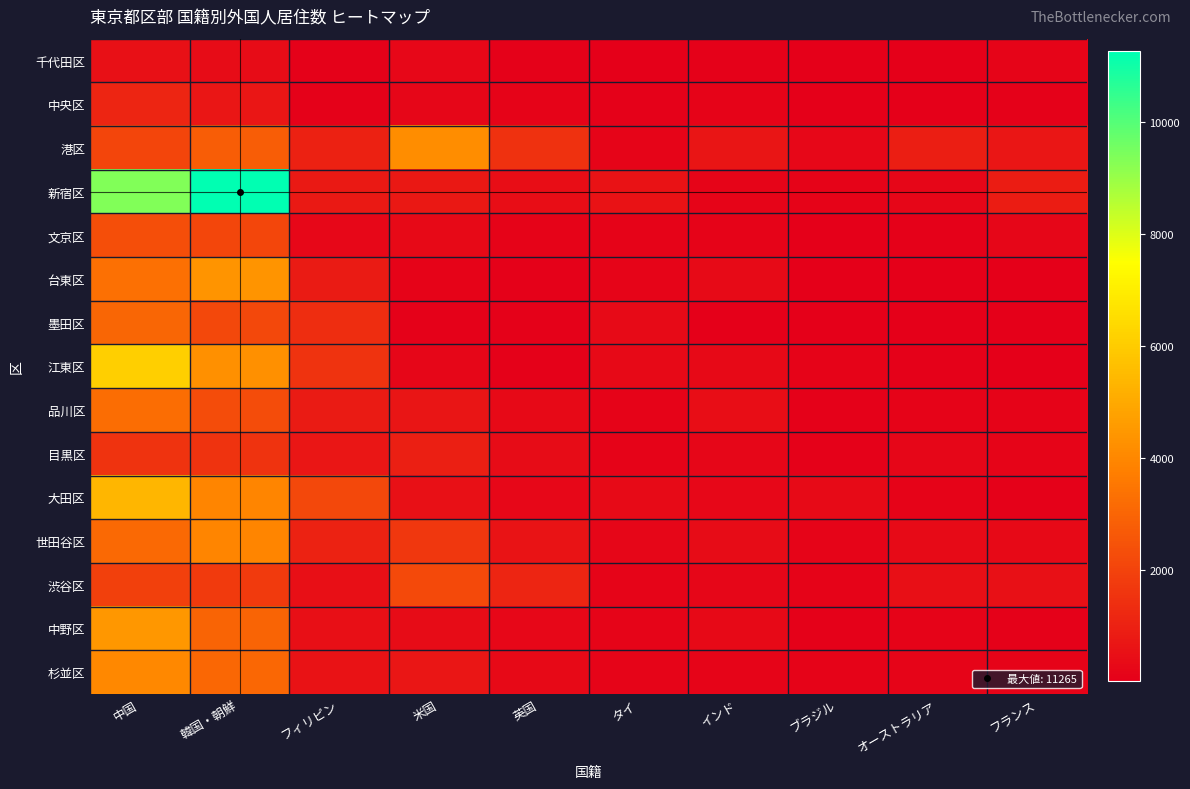

Rank the series at オーストラリア from highest to lowest value.

港区, 渋谷区, 世田谷区, 新宿区, 目黒区, 杉並区, 品川区, 中野区, 大田区, 江東区, 文京区, 中央区, 台東区, 千代田区, 墨田区